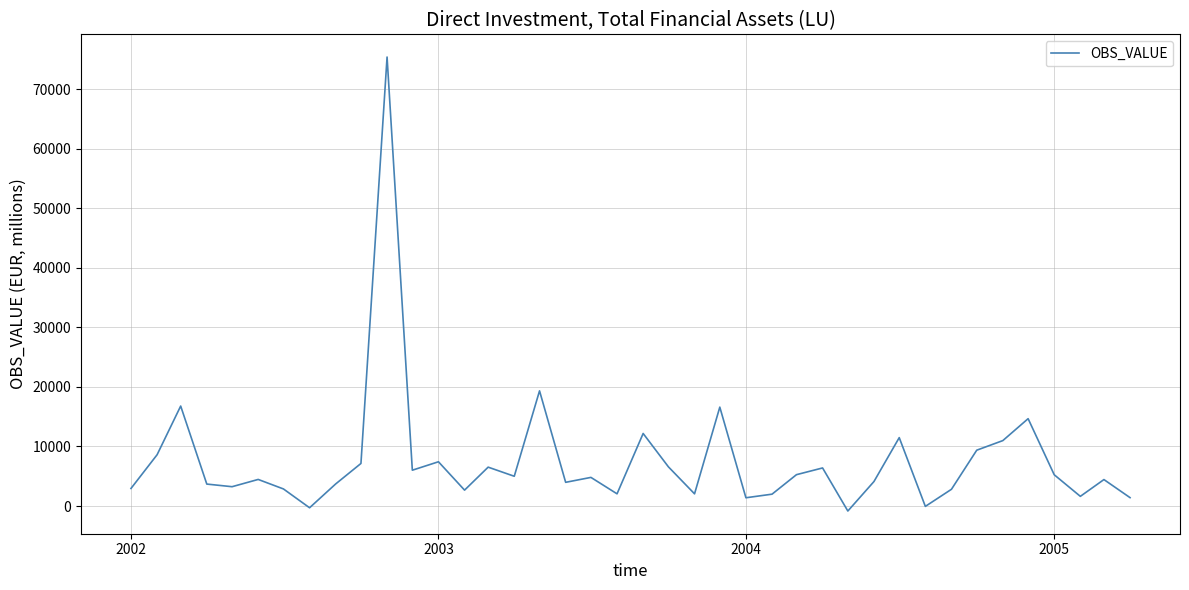

What is the difference between the maximum and minimum values?

76232.2